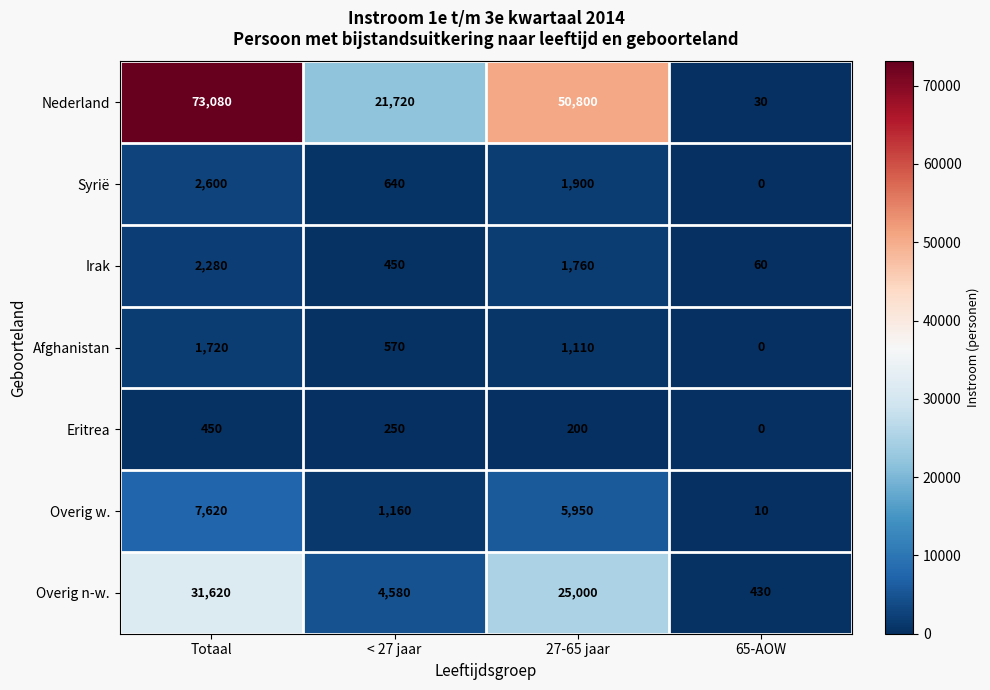

What is the sum of the Overig w. values at 65-AOW and 27-65 jaar?

5960